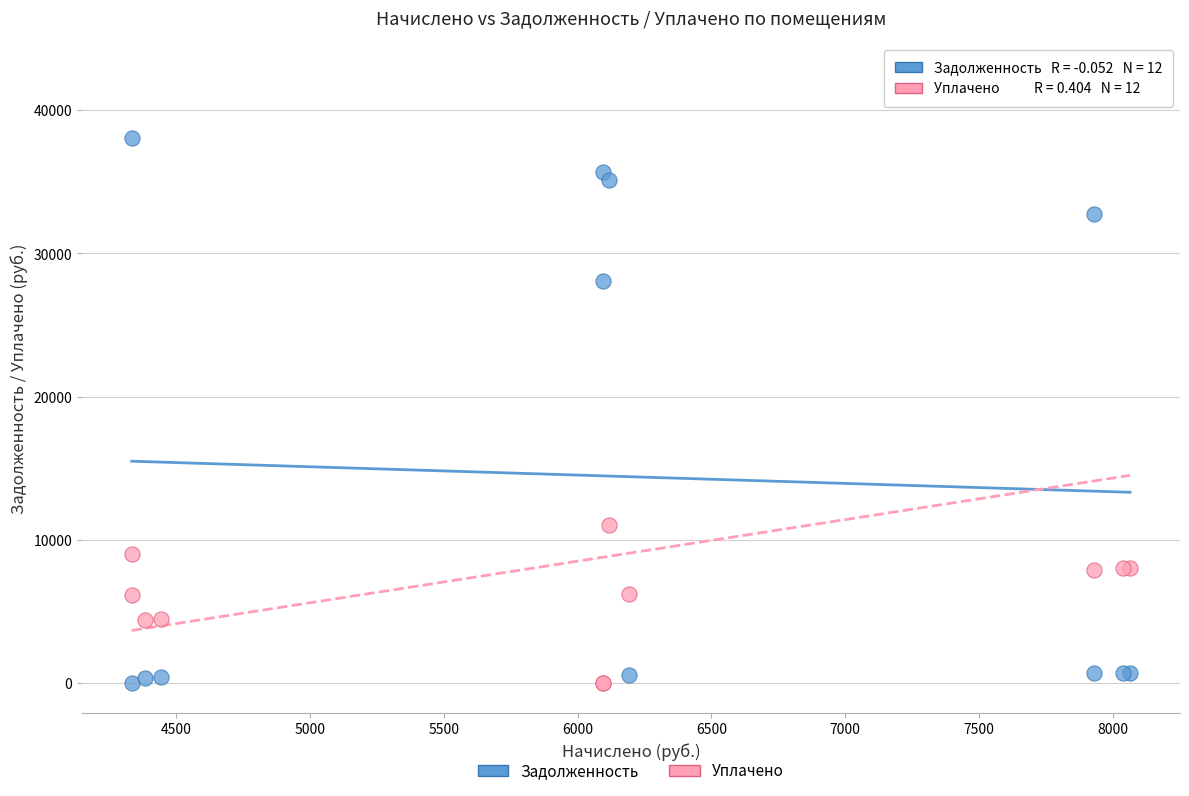

Which series contains the highest Y value?

Уплачено